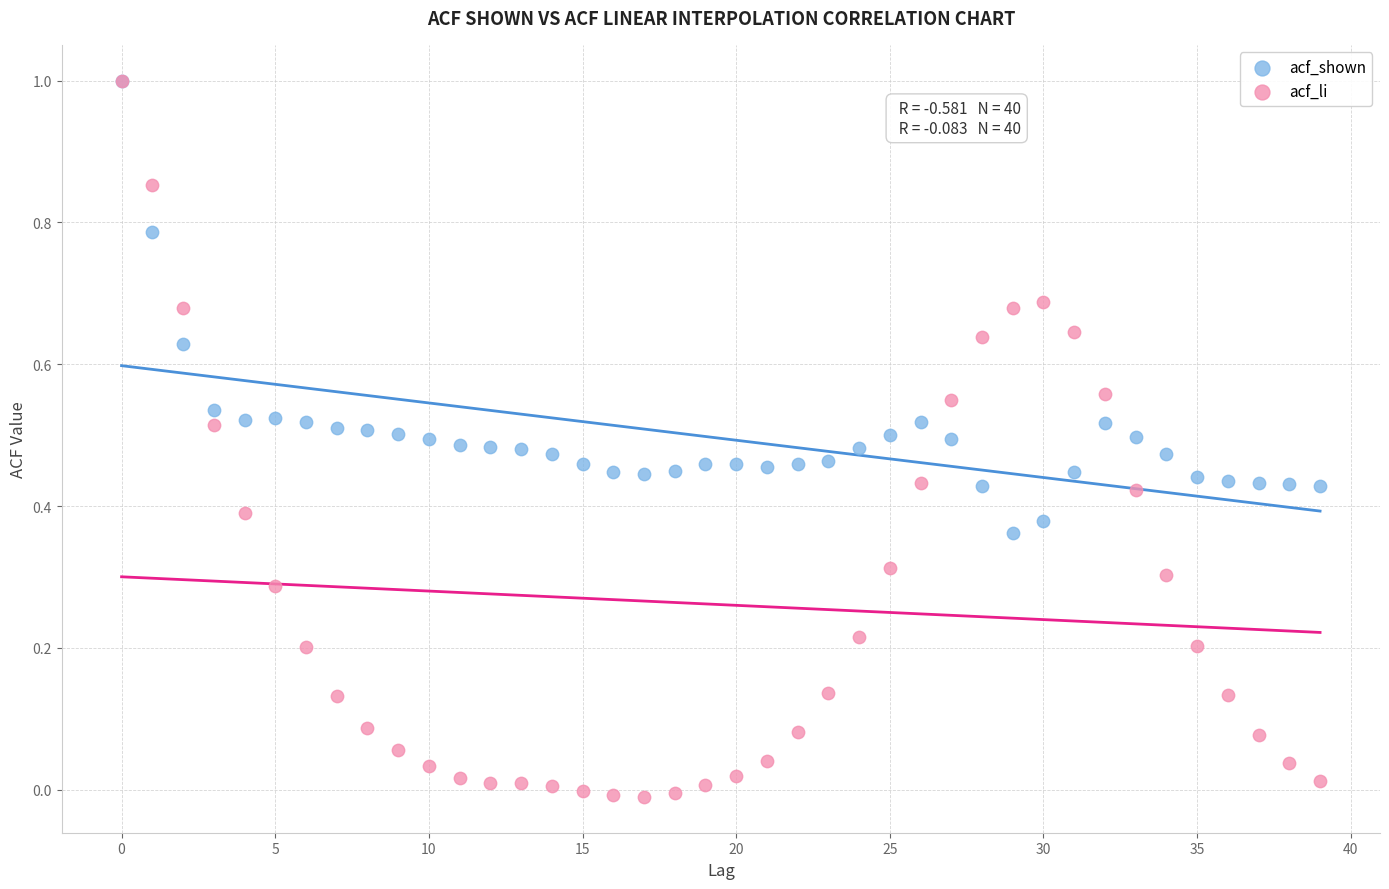

What are all the series names shown in the legend?

acf_shown, acf_li